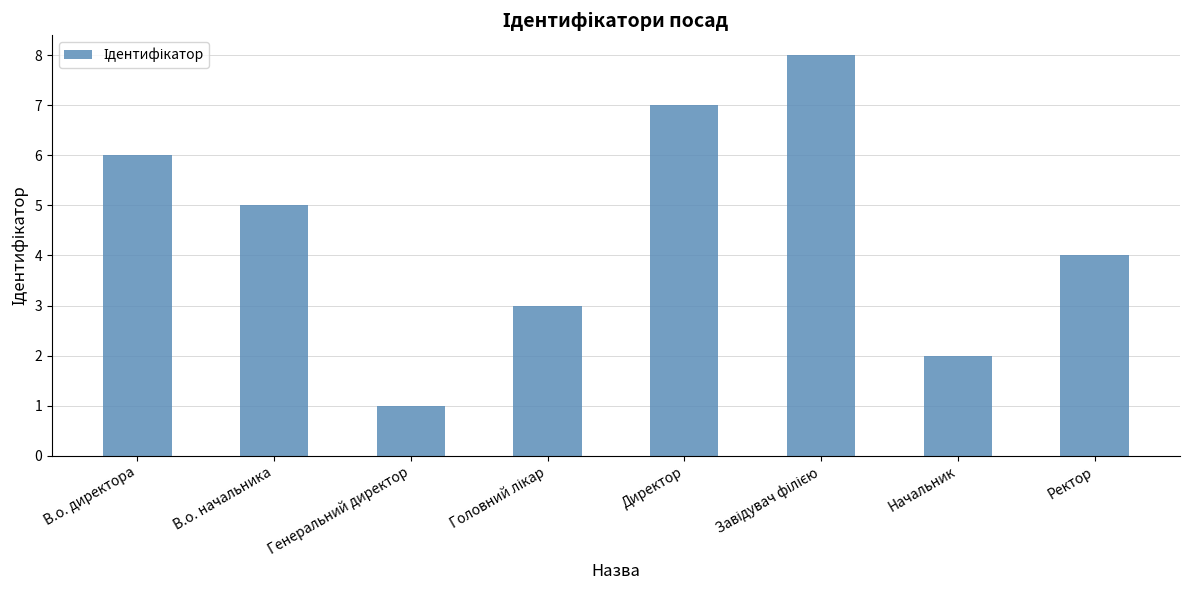

How many values are below 5?

4